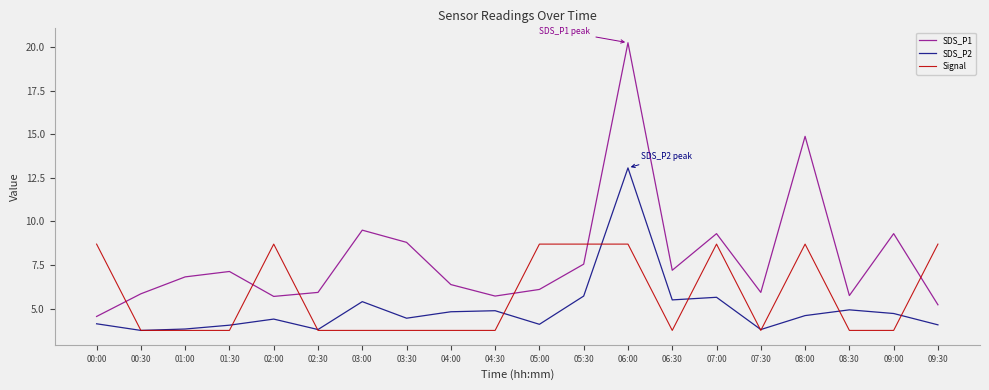

True or false: SDS_P1 and SDS_P2 cross at least once.

False